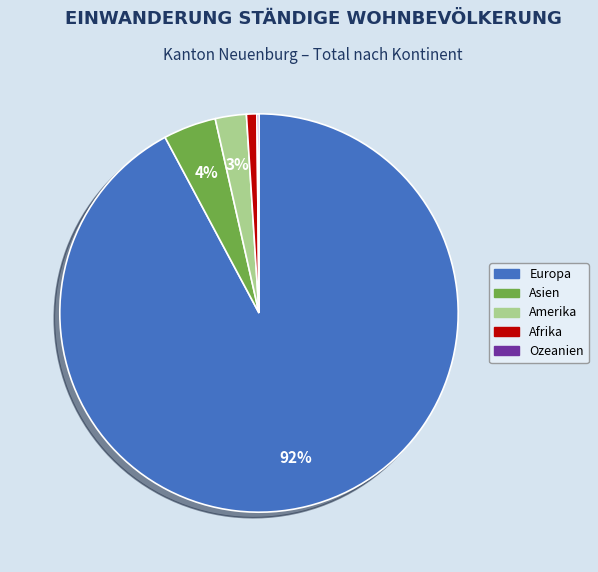

Does any single category account for the majority?

Yes